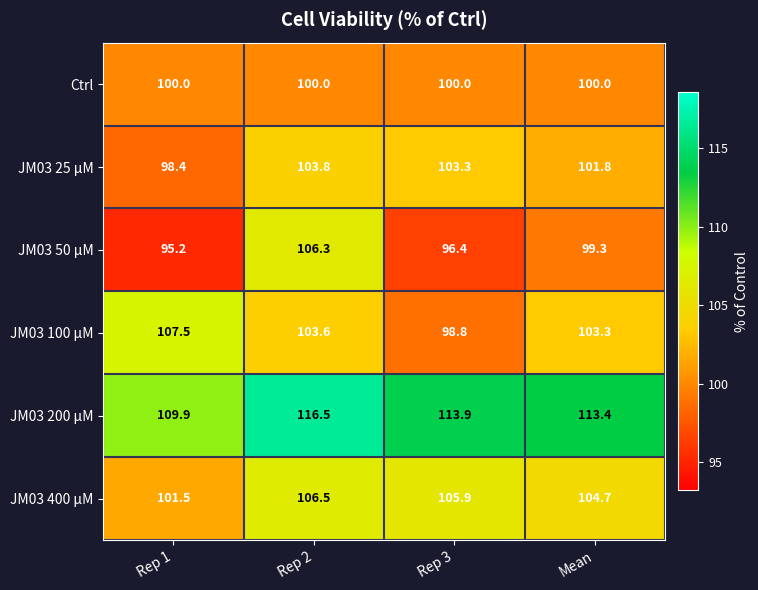

What is the approximate value of JM03 50 μM at Rep 1?

95.2